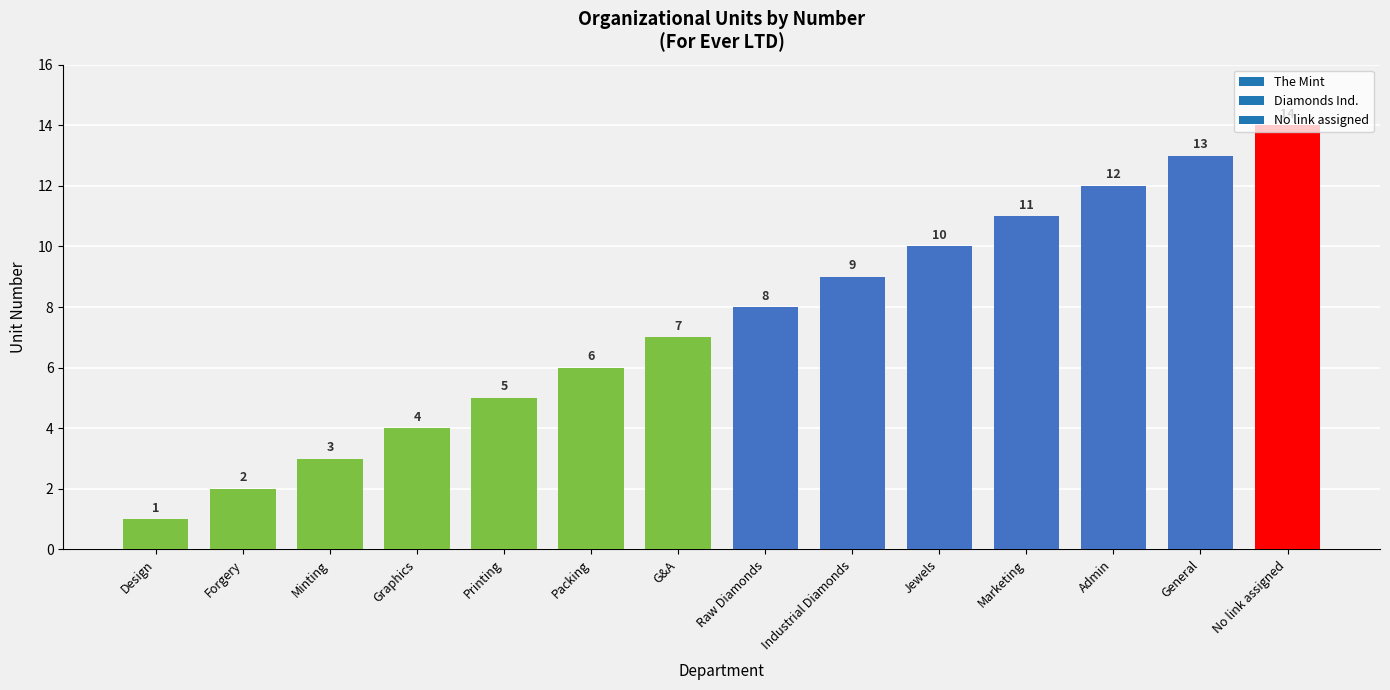

At which label is the value closest to 7?

G&A